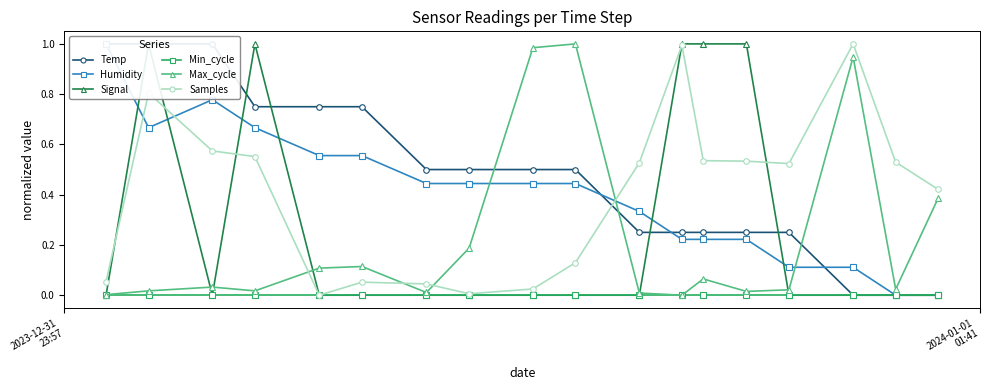

What are all the series names shown in the legend?

Temp, Humidity, Signal, Min_cycle, Max_cycle, Samples